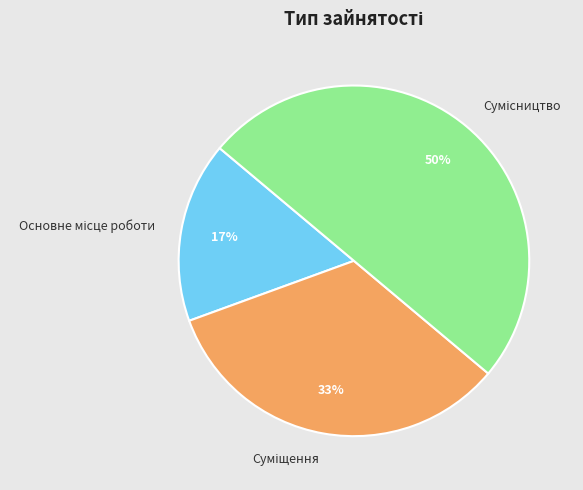

To the nearest percent, what is the difference between the largest and smallest slice percentages?

33%